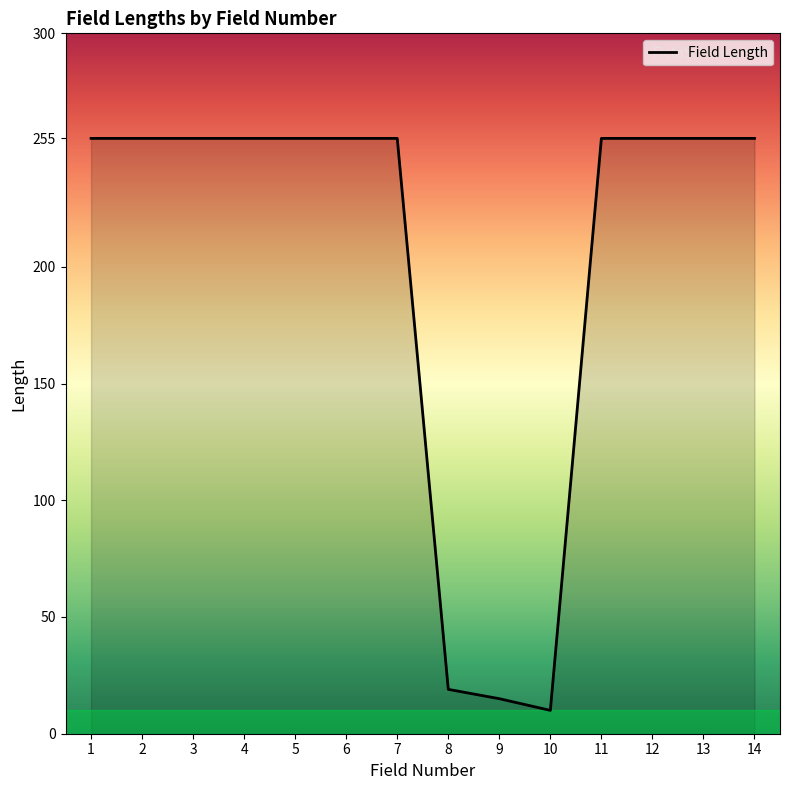

Does the chart have visible grid lines?

No